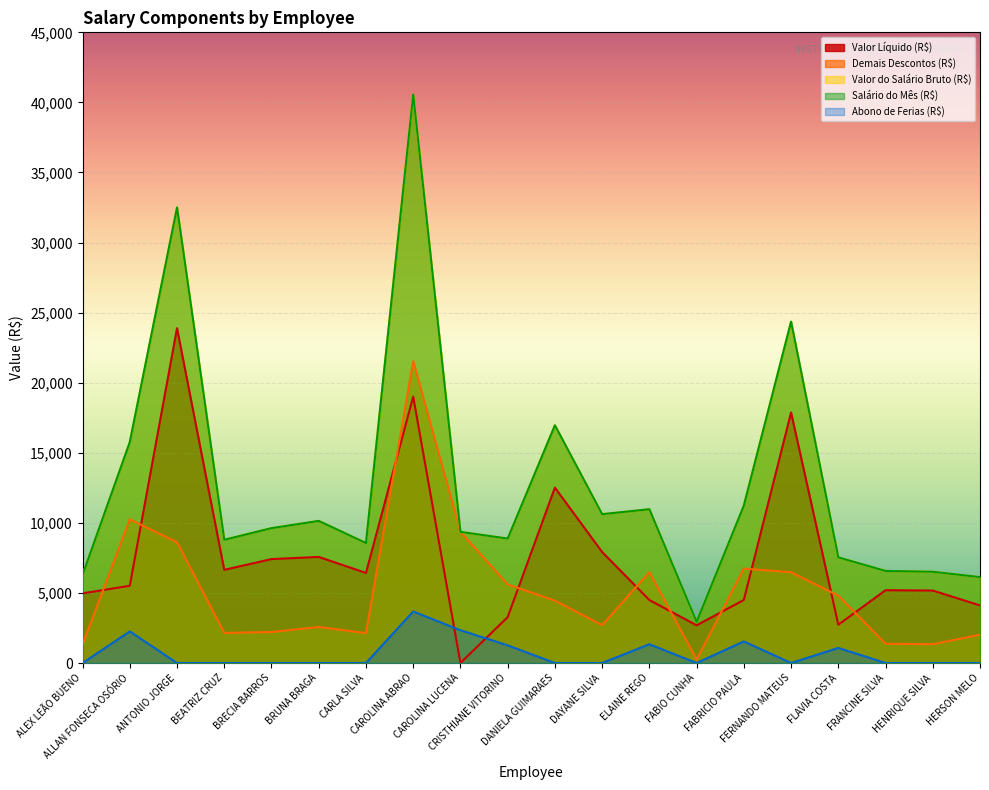

Read the Demais Descontos (R$) value at ALEX LEÃO BUENO.

1323.1